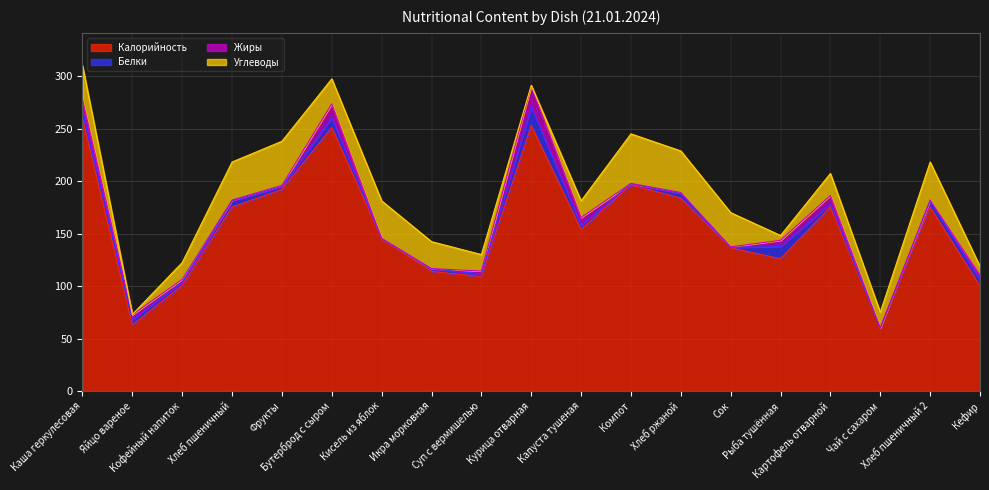

Is it true that Углеводы equals 33.0 at Картофель отварной?

False